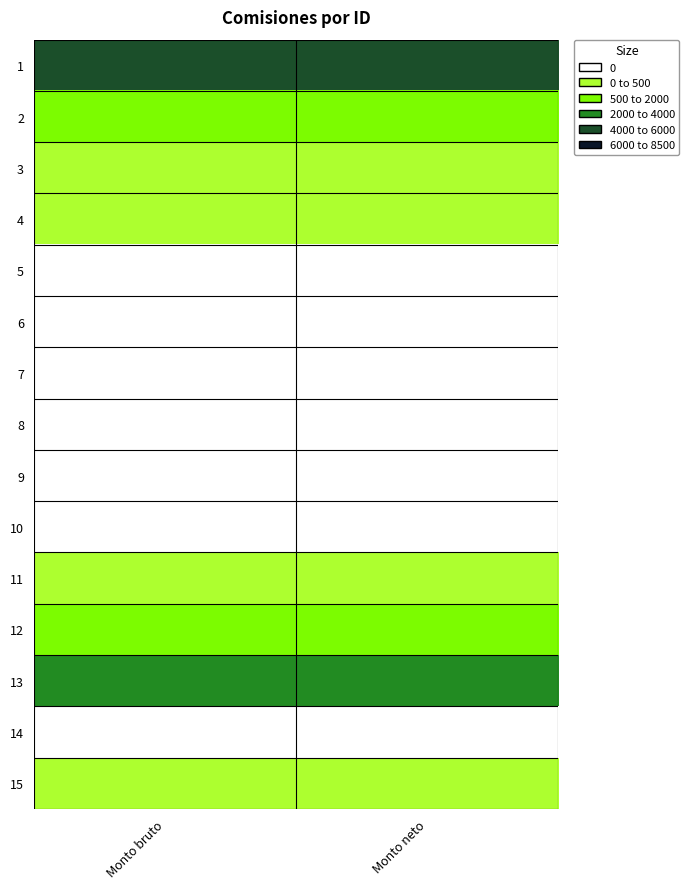

Reading left to right, list all the values displayed in this chart.

1: Monto bruto=8405.5	Monto neto=8405.5
2: Monto bruto=2430.0	Monto neto=2430.0
3: Monto bruto=770.0	Monto neto=770.0
4: Monto bruto=1770.0	Monto neto=1770.0
5: Monto bruto=0.0	Monto neto=0.0
6: Monto bruto=0.0	Monto neto=0.0
7: Monto bruto=0.0	Monto neto=0.0
8: Monto bruto=84.0	Monto neto=84.0
9: Monto bruto=0.0	Monto neto=0.0
10: Monto bruto=0.0	Monto neto=0.0
11: Monto bruto=950.0	Monto neto=950.0
12: Monto bruto=3724.0	Monto neto=3724.0
13: Monto bruto=5210.0	Monto neto=5210.0
14: Monto bruto=0.0	Monto neto=0.0
15: Monto bruto=765.5	Monto neto=765.5